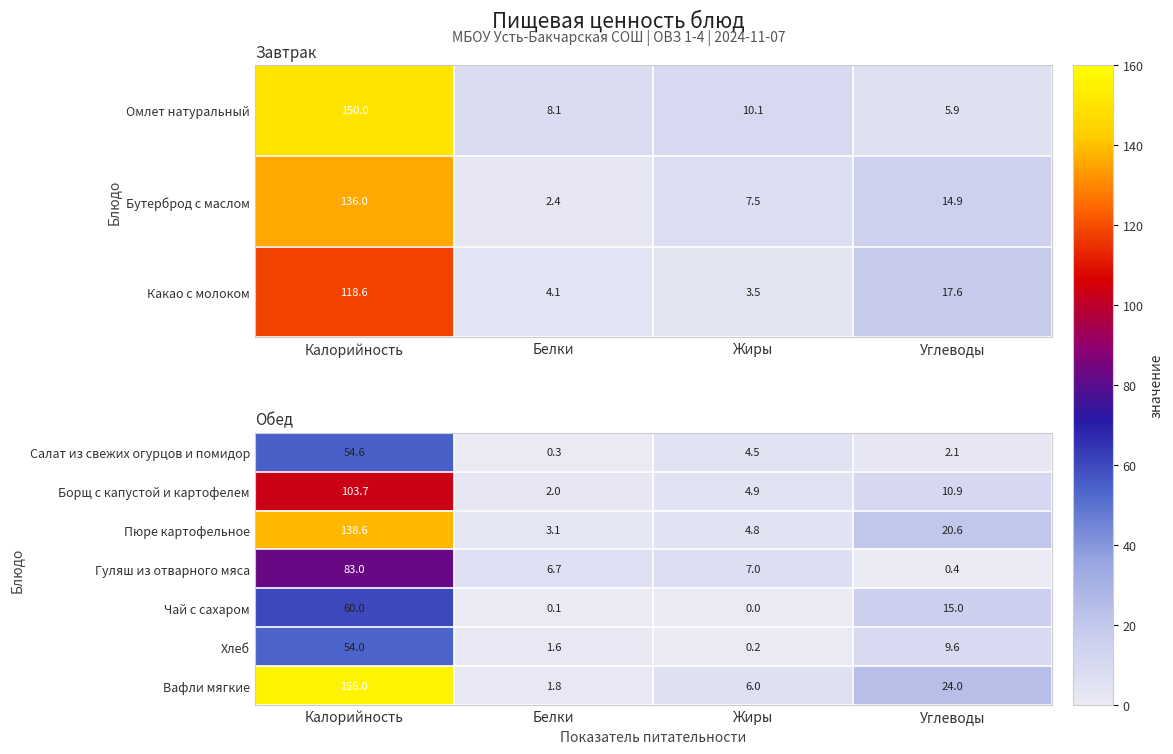

List the labels in order of Гуляш из отварного мяса value, smallest first.

Углеводы, Белки, Жиры, Калорийность